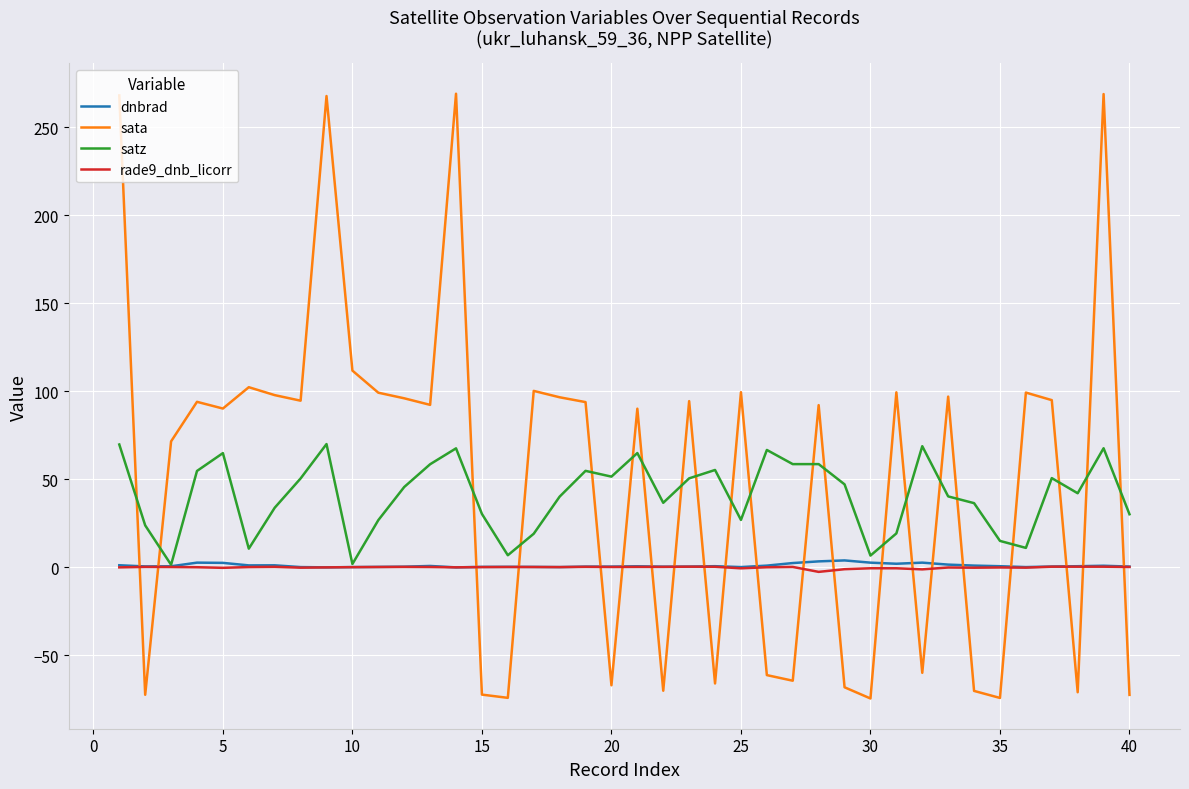

What is the maximum value shown in the chart?

268.9